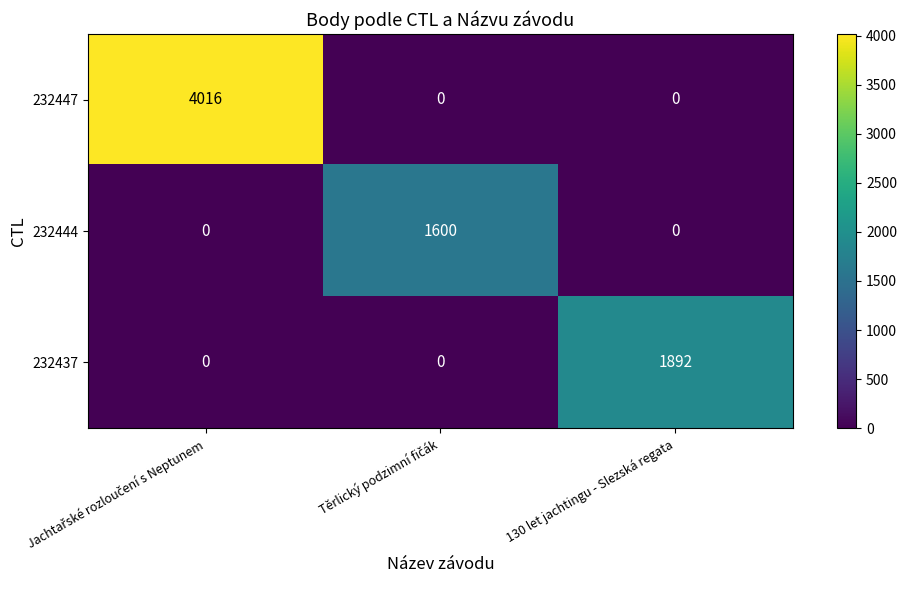

What is the spread (max minus min) of values at 130 let jachtingu - Slezská regata?

1892